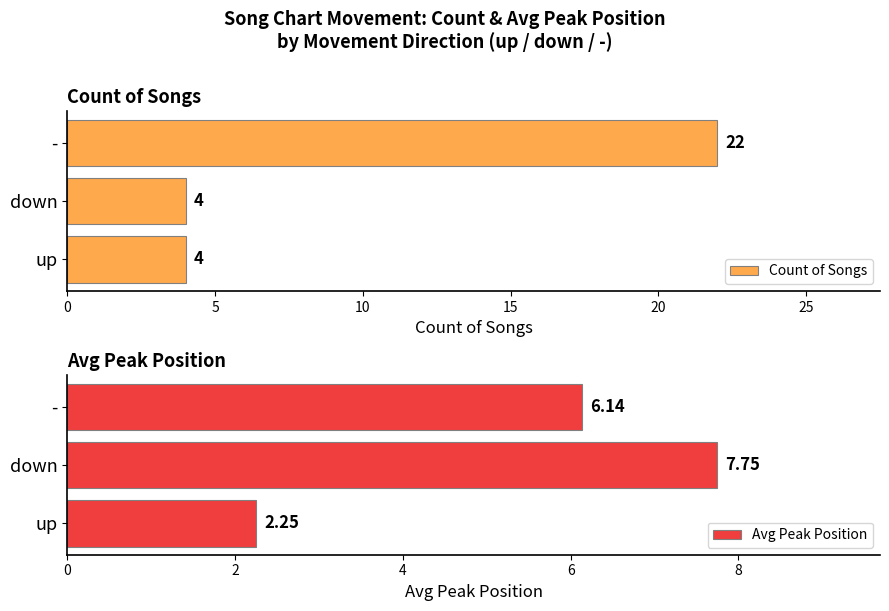

At which label is Avg Peak Position closest to 5?

-